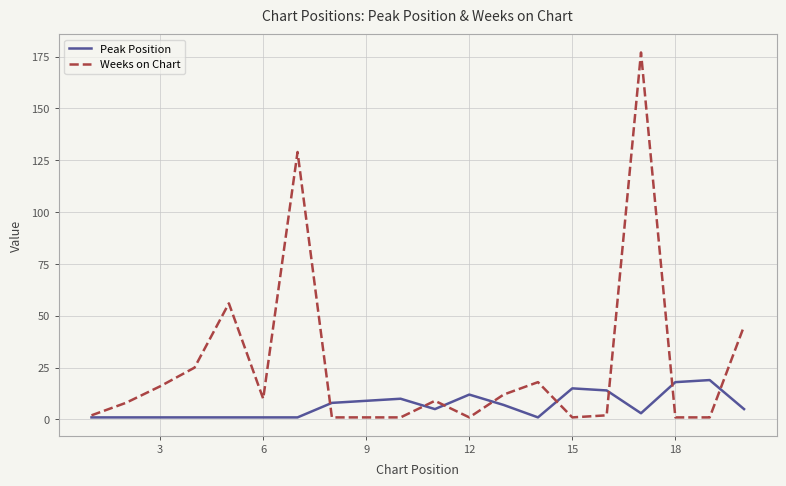

In Peak Position, how many points are higher than both neighbors (excluding endpoints)?

4